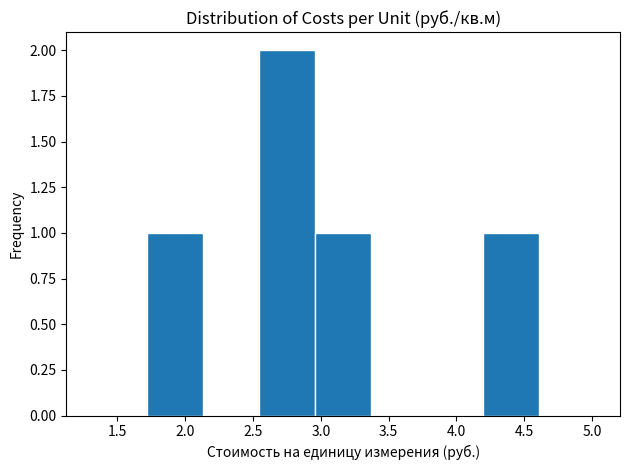

Reading left to right, list every bar in this chart as the range it spans on the x-axis followed by its height. Neither the bar edges nor the heights are printed on the chart, so give them approximately, as read against the axes.

1.30 to 1.70: 0
1.70 to 2.15: 1
2.15 to 2.55: 0
2.55 to 2.95: 2
2.95 to 3.35: 1
3.35 to 3.80: 0
3.80 to 4.20: 0
4.20 to 4.60: 1
4.60 to 5.00: 0